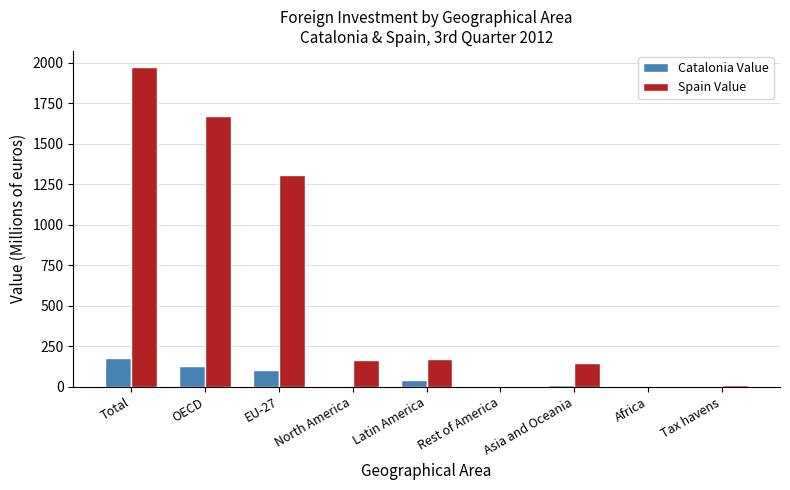

The value of Catalonia Value at Africa is 0.0. True or false?

True